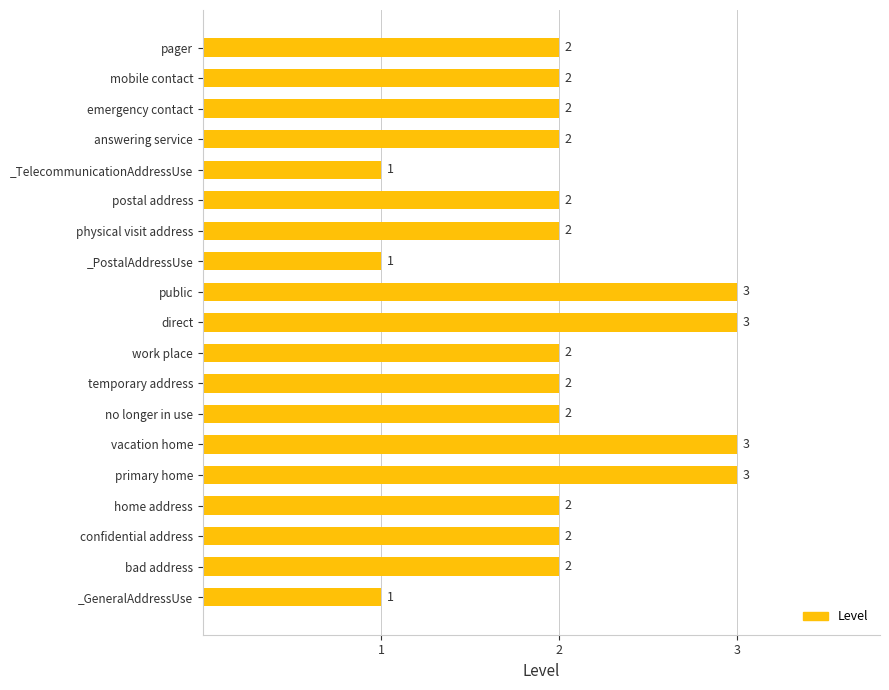

The value at mobile contact is 1. True or false?

False